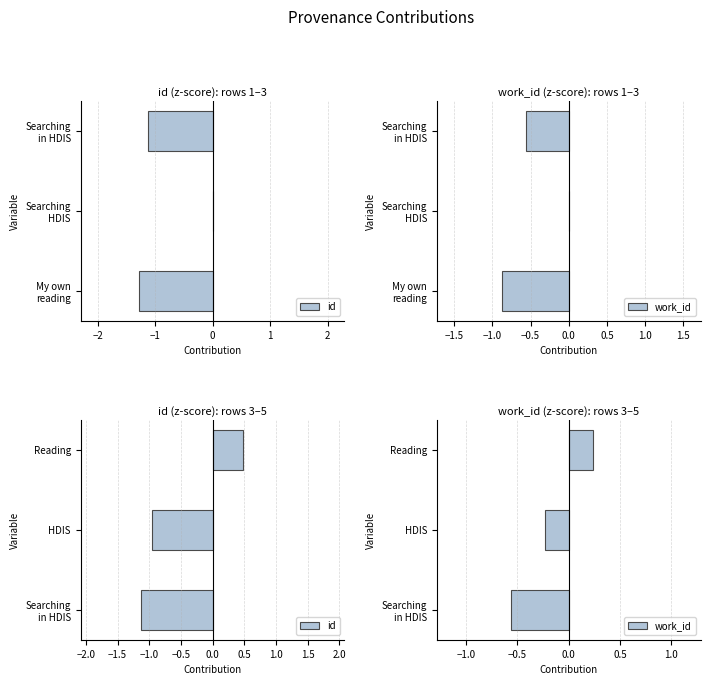

What is the maximum value shown in the chart?

0.5